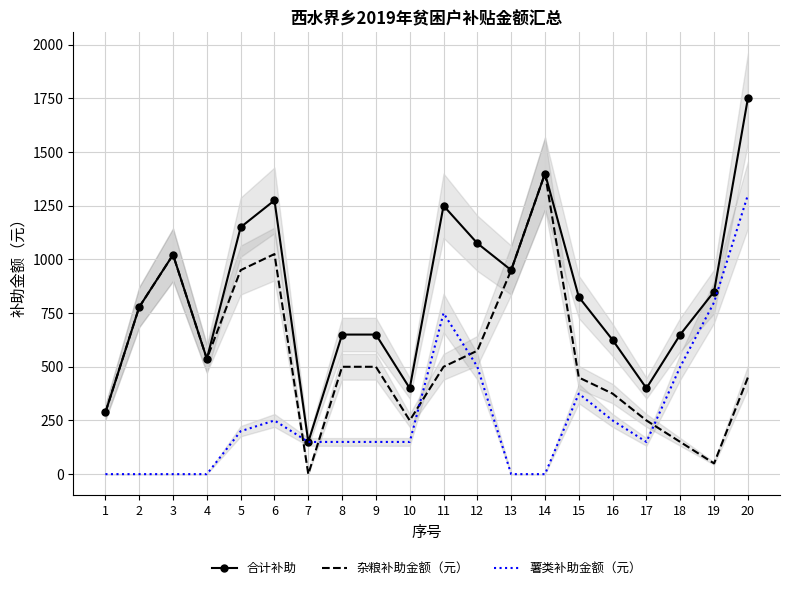

Is the value of 薯类补助金额（元） at 9 greater than the value of 杂粮补助金额（元） at 6?

No